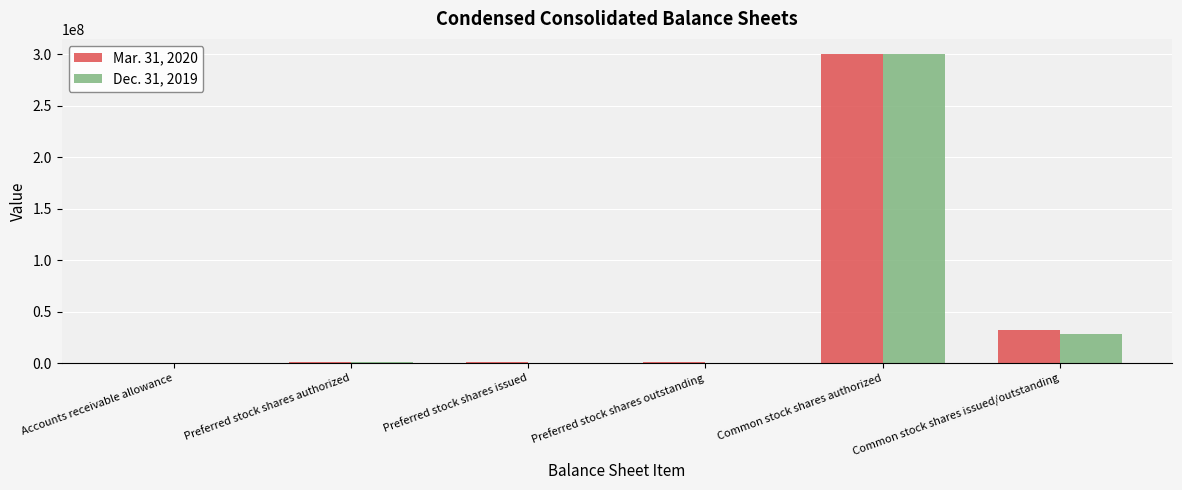

Is it true that Dec. 31, 2019 equals -115971740 at Preferred stock shares outstanding?

False